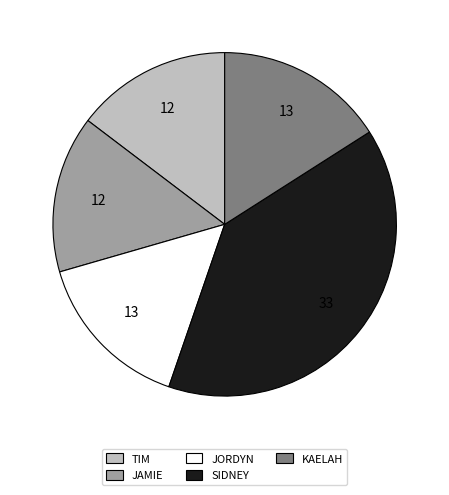

The JORDYN slice represents 8% of the pie. True or false?

False